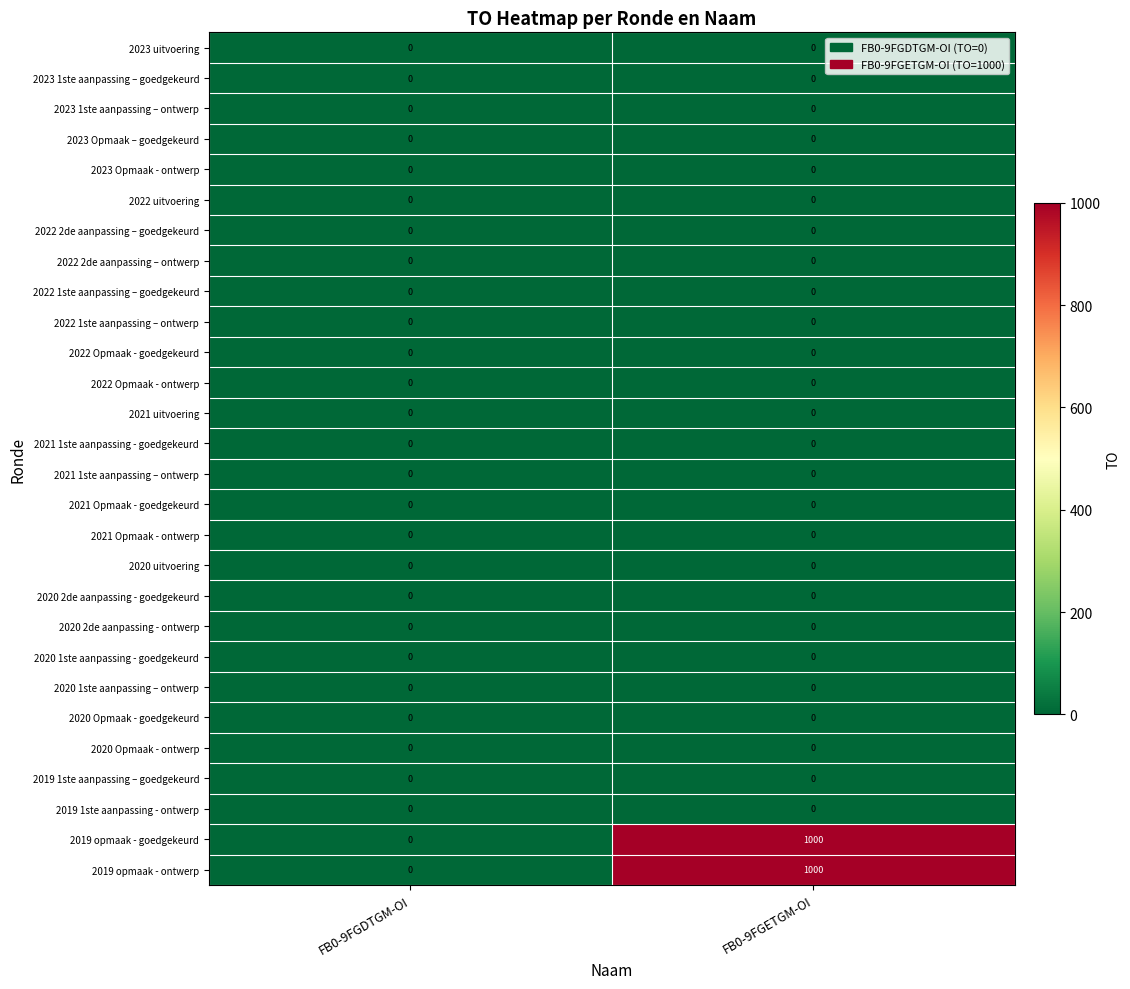

What is the maximum value shown in the chart?

1000